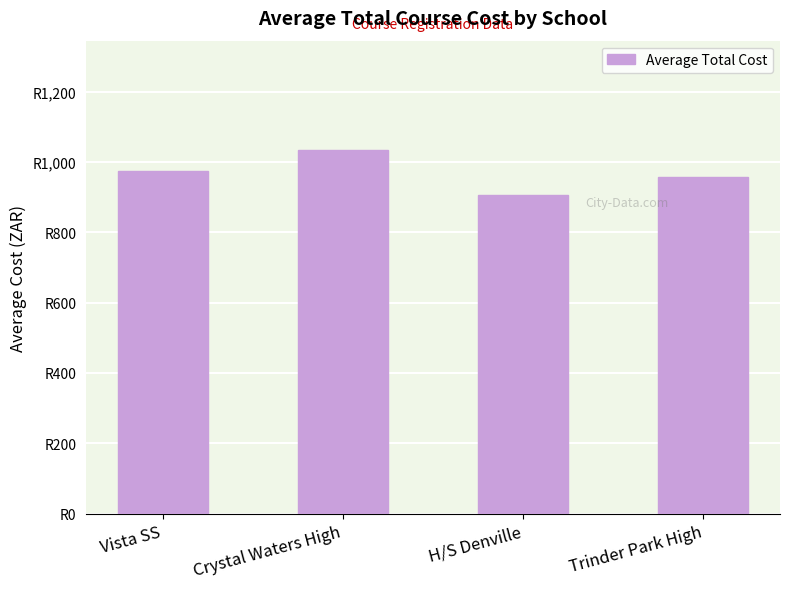

List the labels in order of value, smallest first.

H/S Denville, Trinder Park High, Vista SS, Crystal Waters High